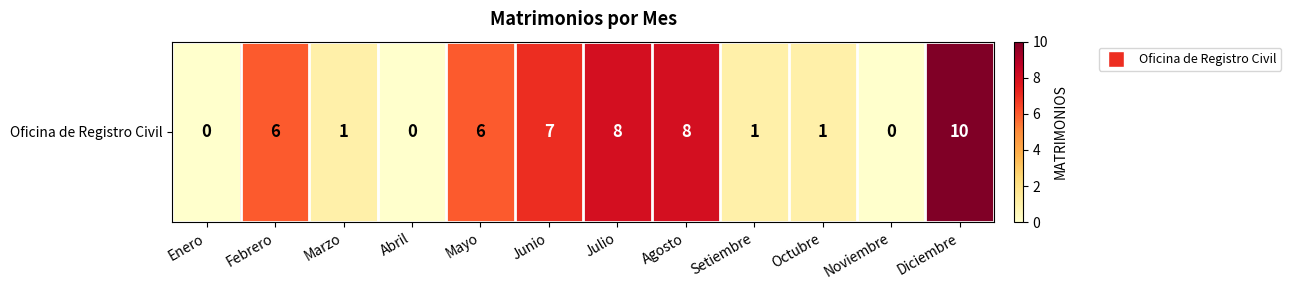

Reading right to left, extract all data points from this chart.

10	0	1	1	8	8	7	6	0	1	6	0